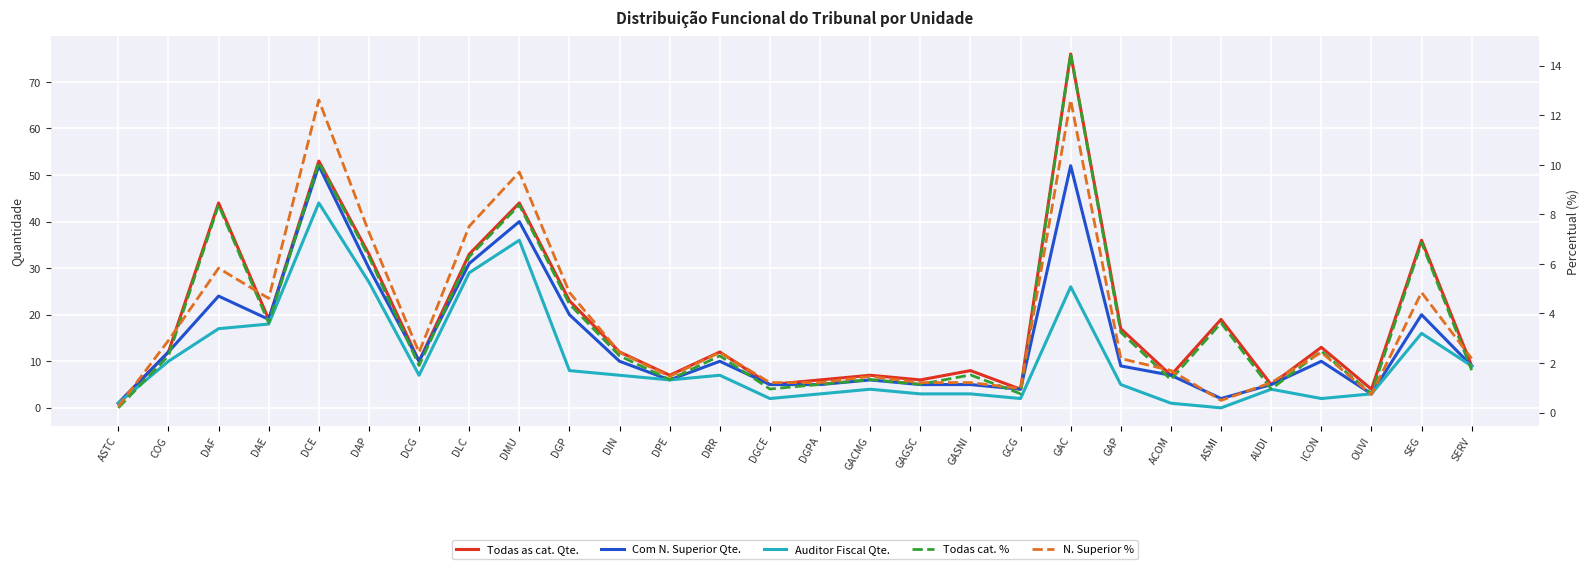

Is the value of Todas cat. % at ASTC greater than the value of Com N. Superior Qte. at SERV?

No